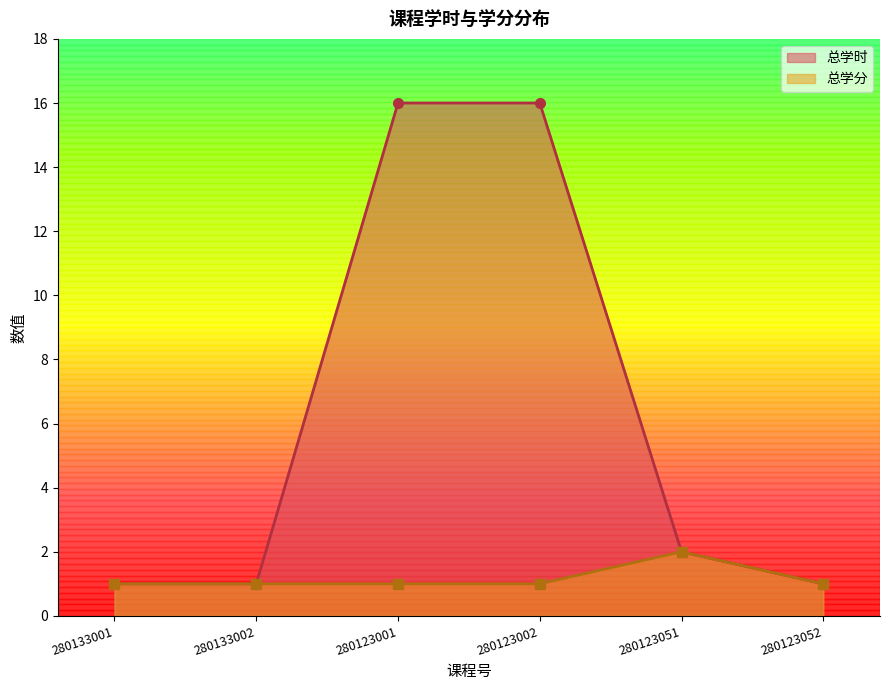

Read the 总学分 value at 280123051.

2